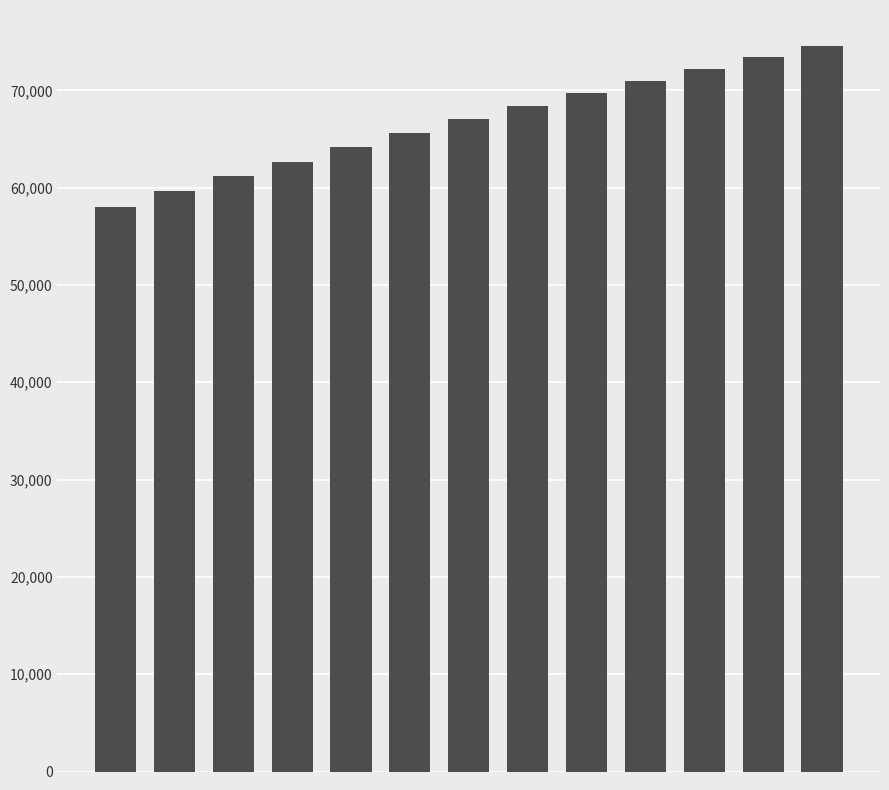

How many data points does each series have?

13